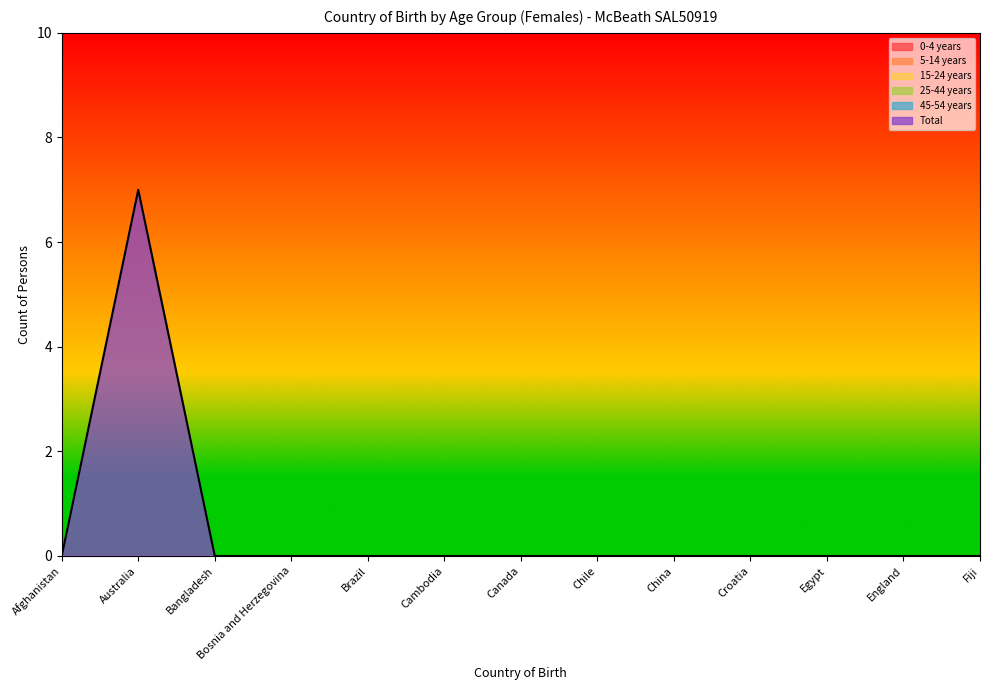

The value of 25-44 years at Egypt is 0. True or false?

True